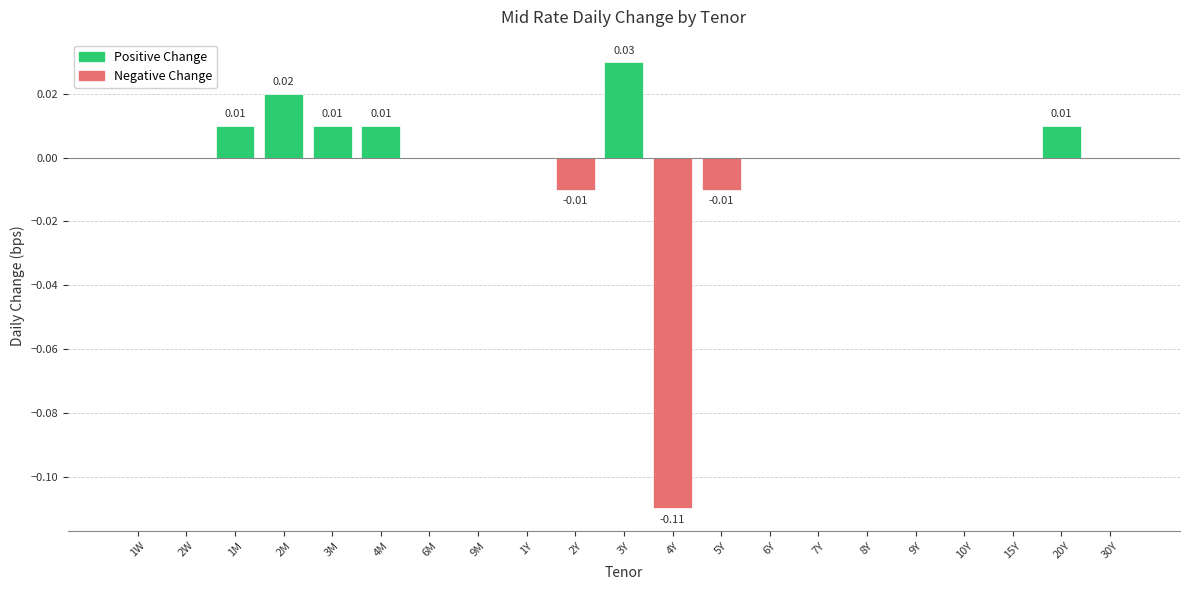

Which has a higher value, 3Y or 1W?

3Y